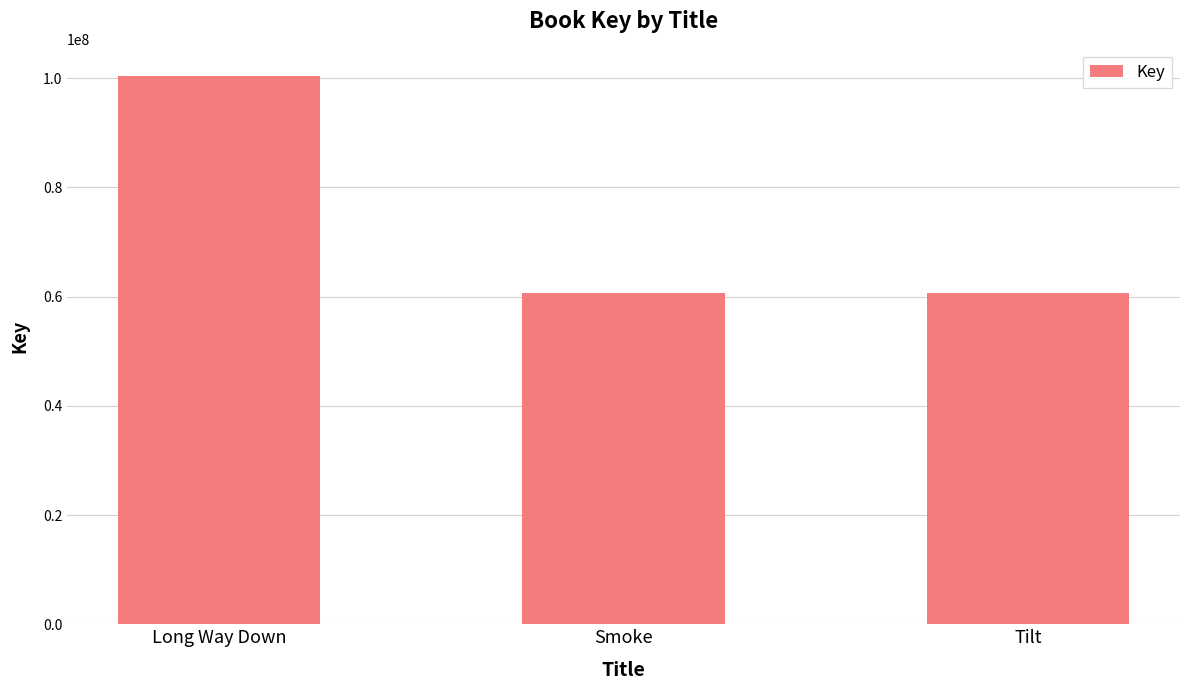

What is the difference between the second highest and minimum values?

1461